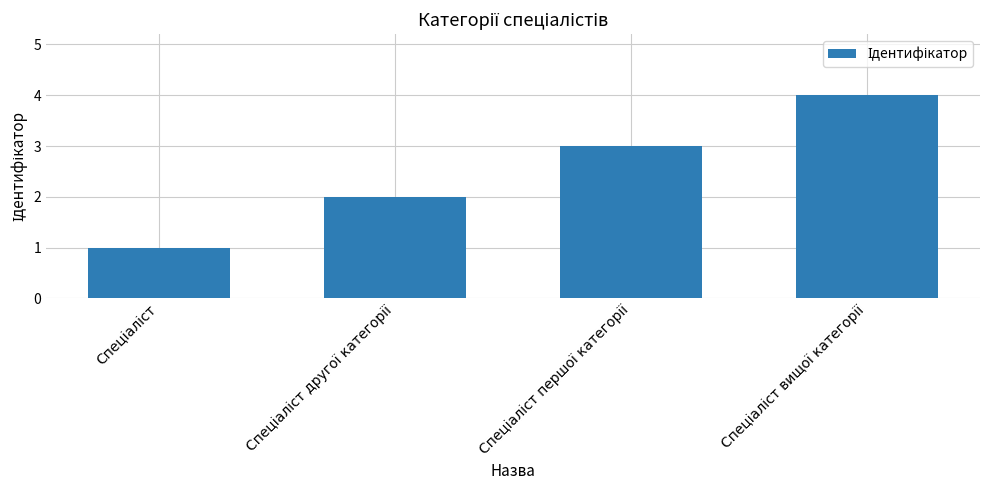

What is the difference between the maximum and minimum values?

3